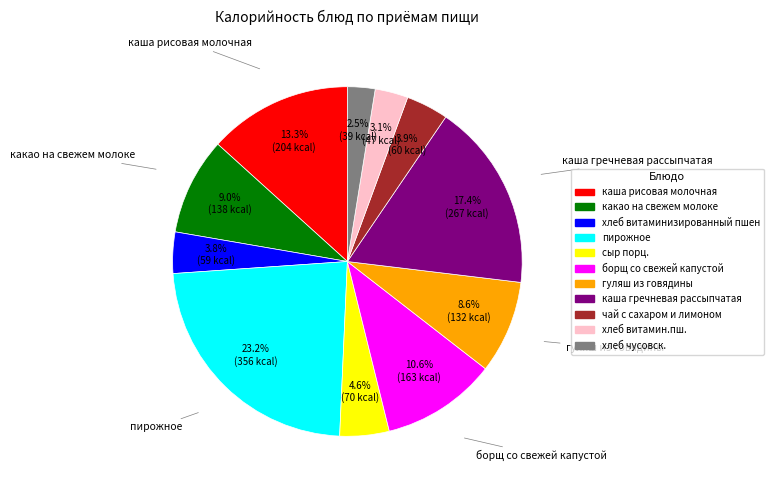

Which has a higher value, сыр порц. or каша рисовая молочная?

каша рисовая молочная